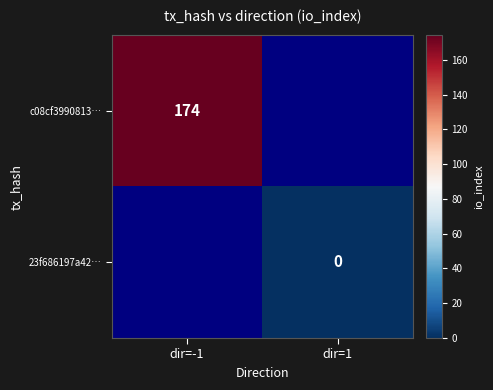

True or false: c08cf3990813… has a value of 174 at dir=-1.

True